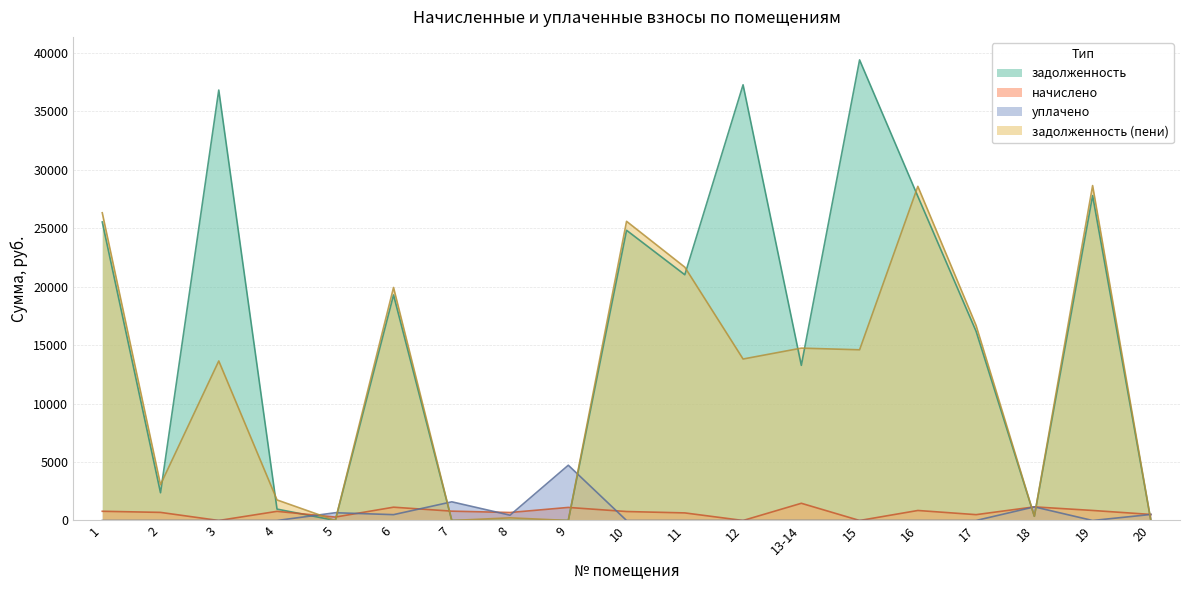

What is the maximum value for задолженность?

39394.8